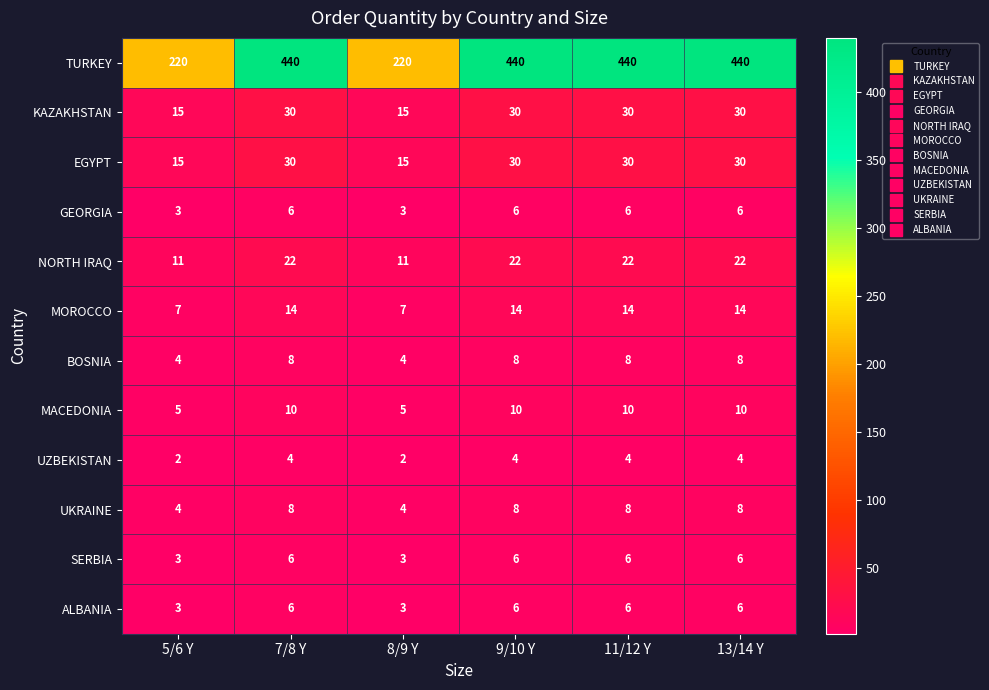

The value of MACEDONIA at 13/14 Y is 10. True or false?

True